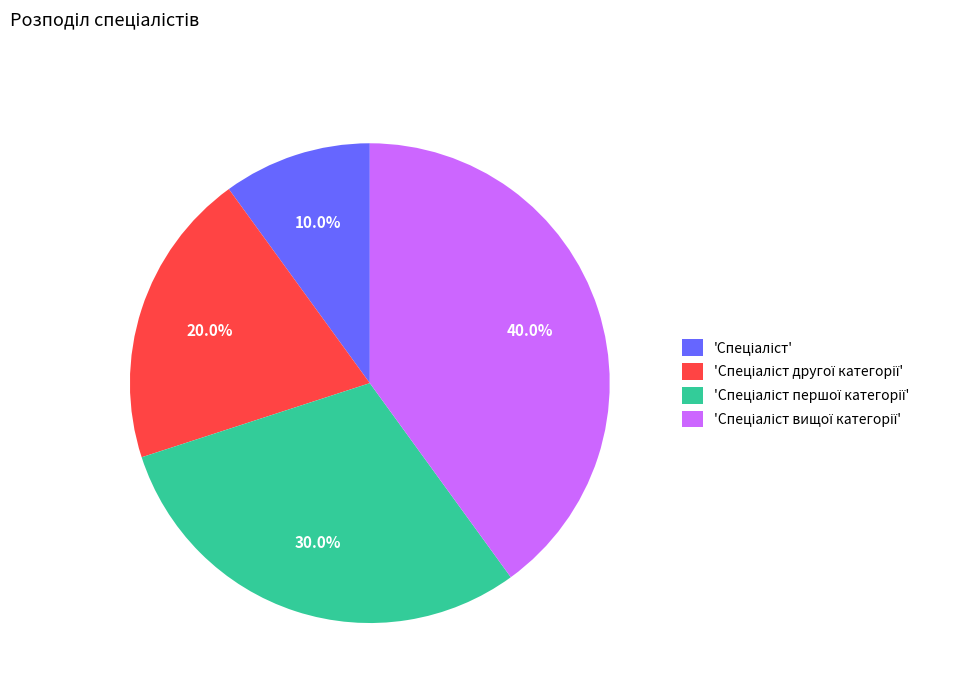

Is there a majority slice in this chart?

No